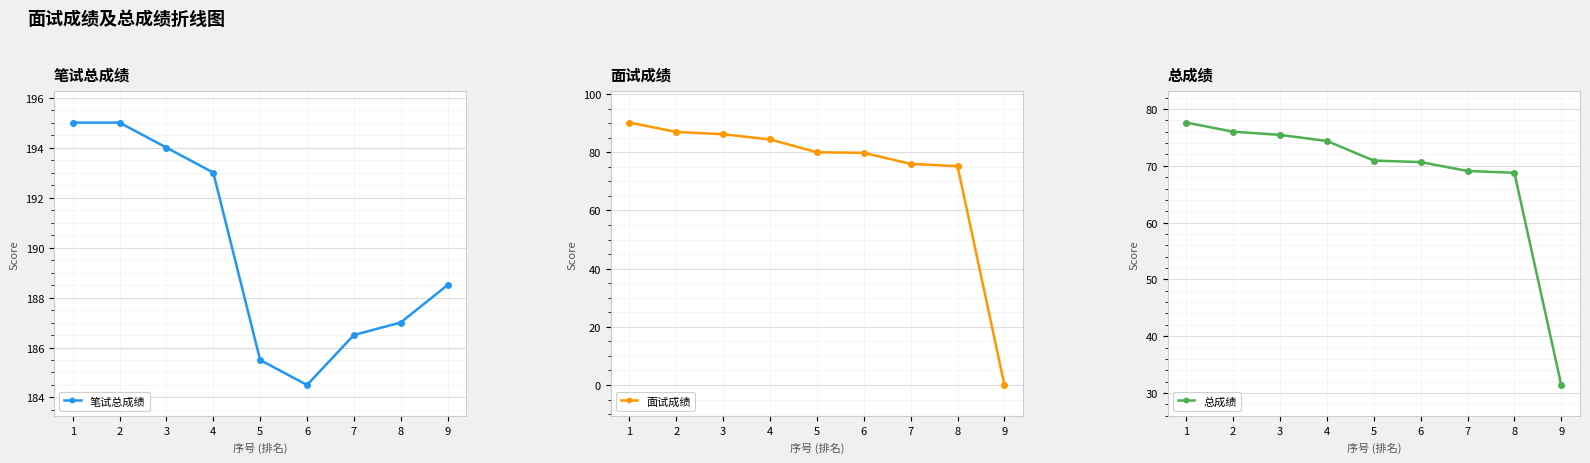

What is the maximum value shown in the chart?

195.0